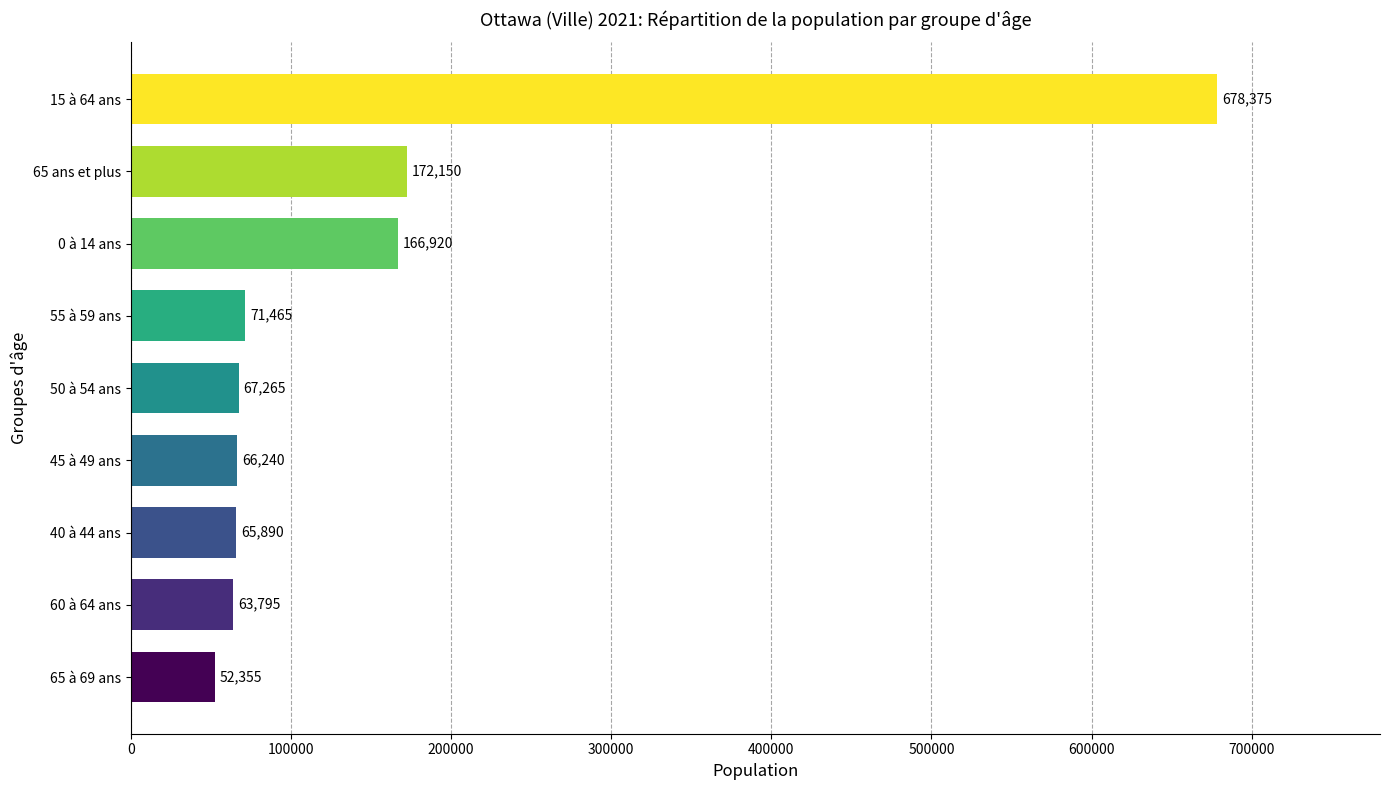

The value at 50 à 54 ans is 106623. True or false?

False